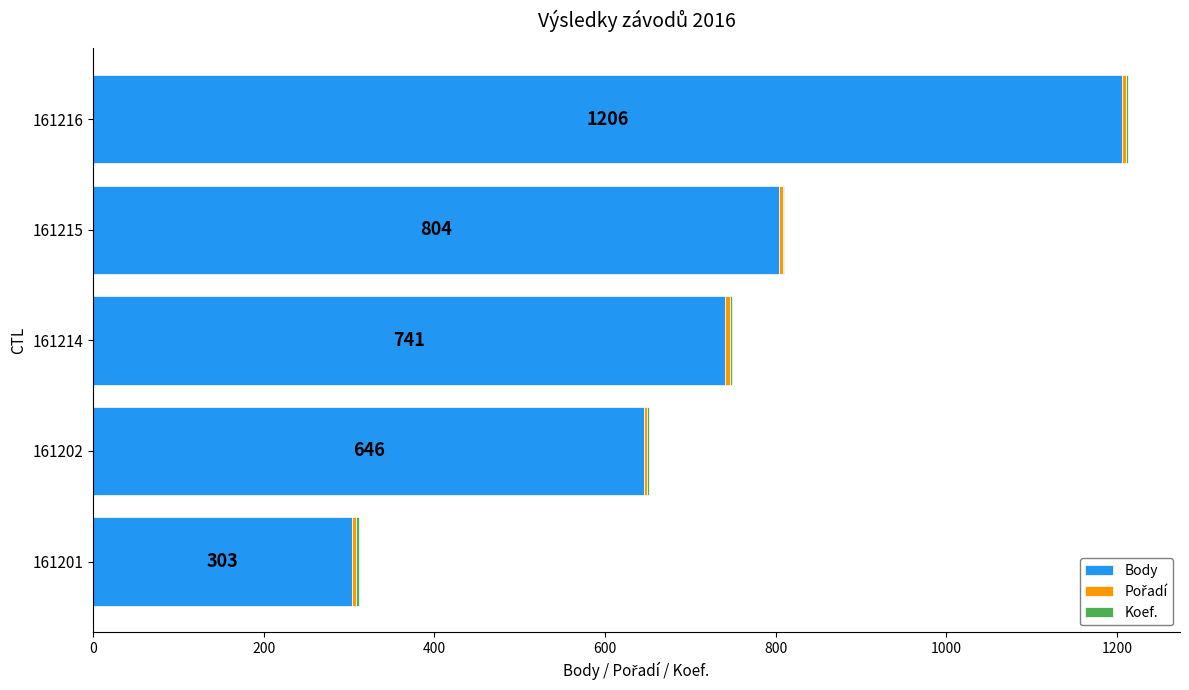

True or false: Body has a value of 343 at 161202.

False